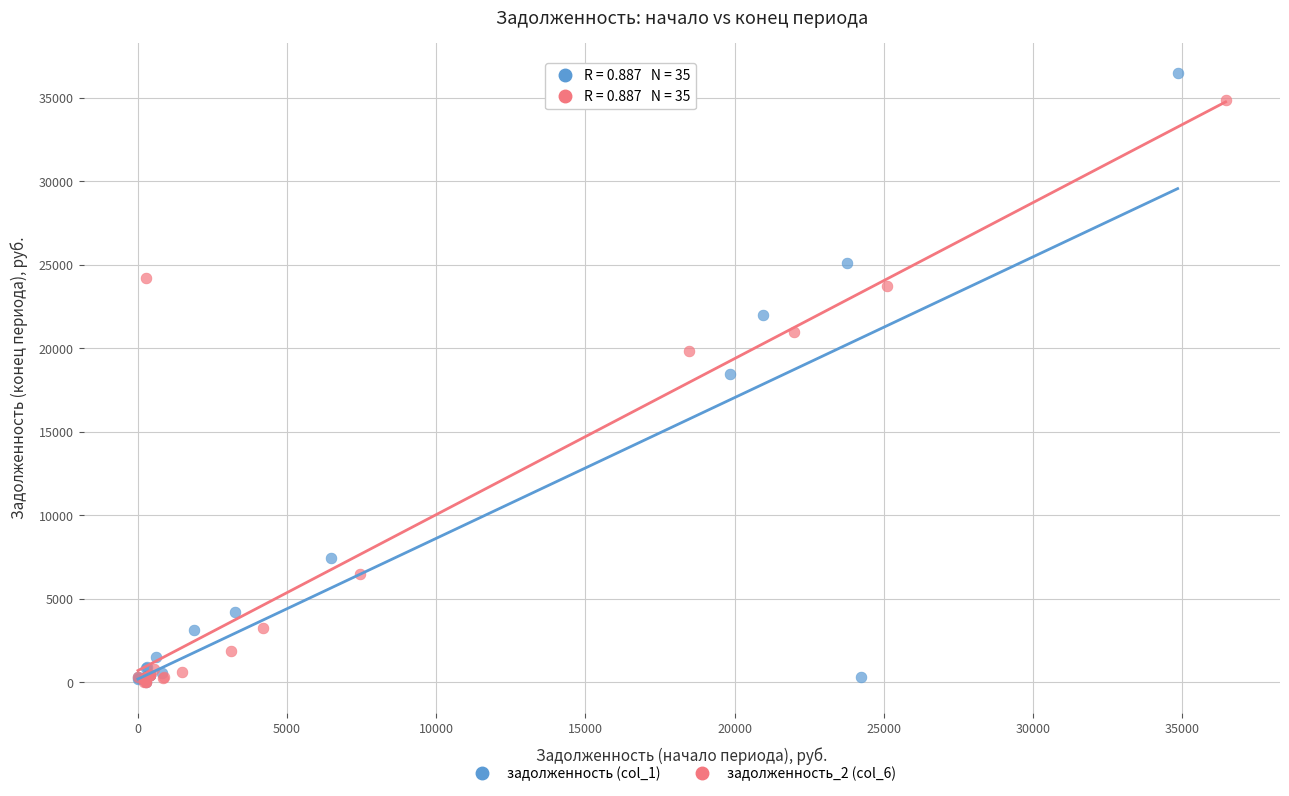

Which series has the widest spread of Y values?

задолженность (col_1)